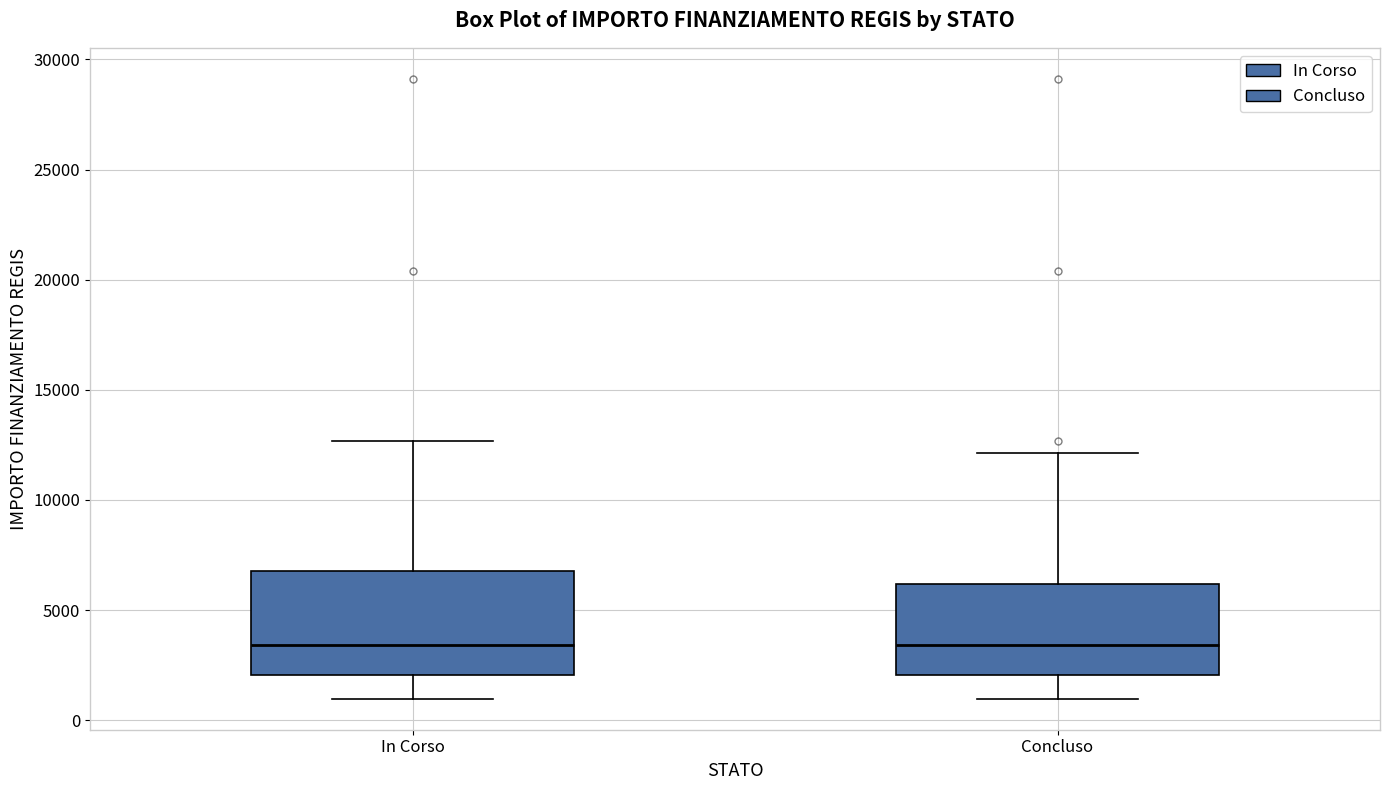

Reading left to right, transcribe this box plot: for each box, give where its median line is, the range the box spans, and where its two whiskers end, as read against the y-axis. The values are not printed on the chart, so give them approximately, as read against the axis.

In Corso: median 3500, box 2000 to 7000, whiskers 1000 to 12500
Concluso: median 3500, box 2000 to 6000, whiskers 1000 to 12000